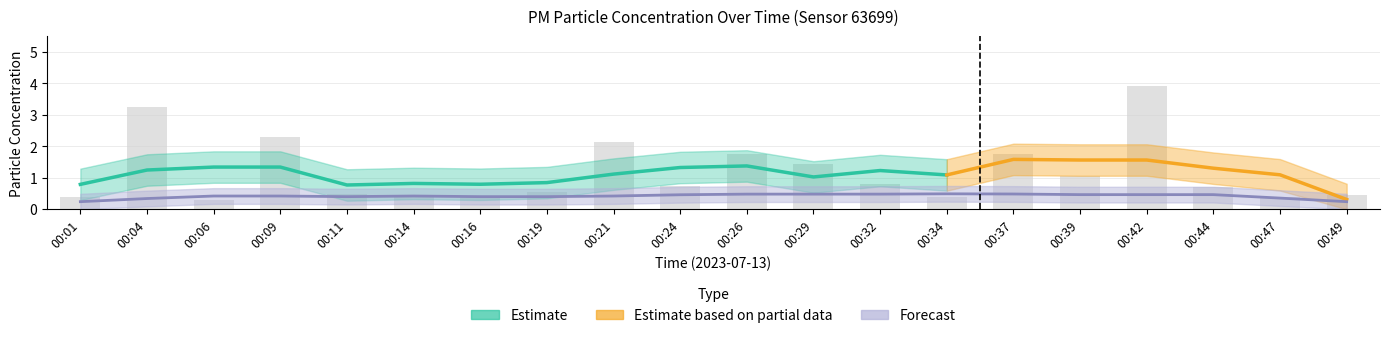

Reading left to right, what are all the values shown in this chart?

00:01=0.4	00:04=3.2	00:06=0.3	00:09=2.3	00:11=0.5	00:14=0.4	00:16=0.4	00:19=0.6	00:21=2.1	00:24=0.7	00:26=1.8	00:29=1.4	00:32=0.8	00:34=0.4	00:37=1.8	00:39=1.1	00:42=3.9	00:44=0.7	00:47=0.4	00:49=0.5